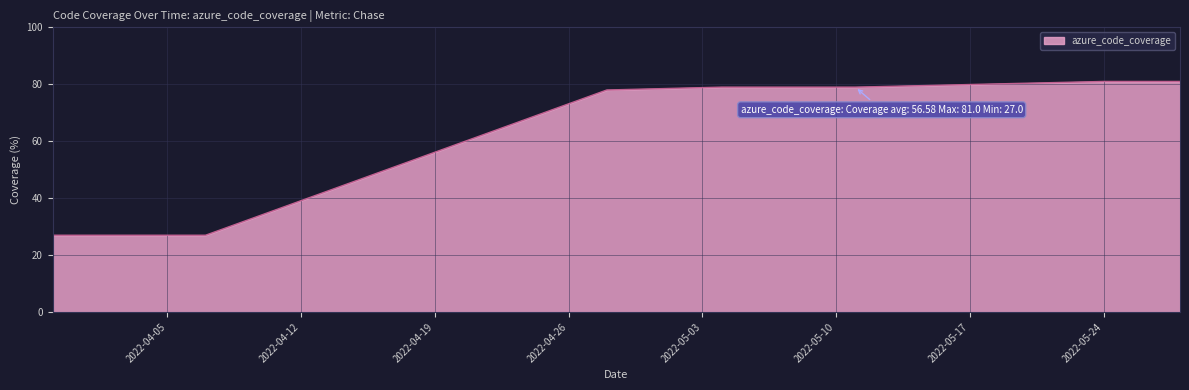

Reading left to right, what are all the values shown in this chart?

27	27	27	27	78	79	79	79	79	81	81	81